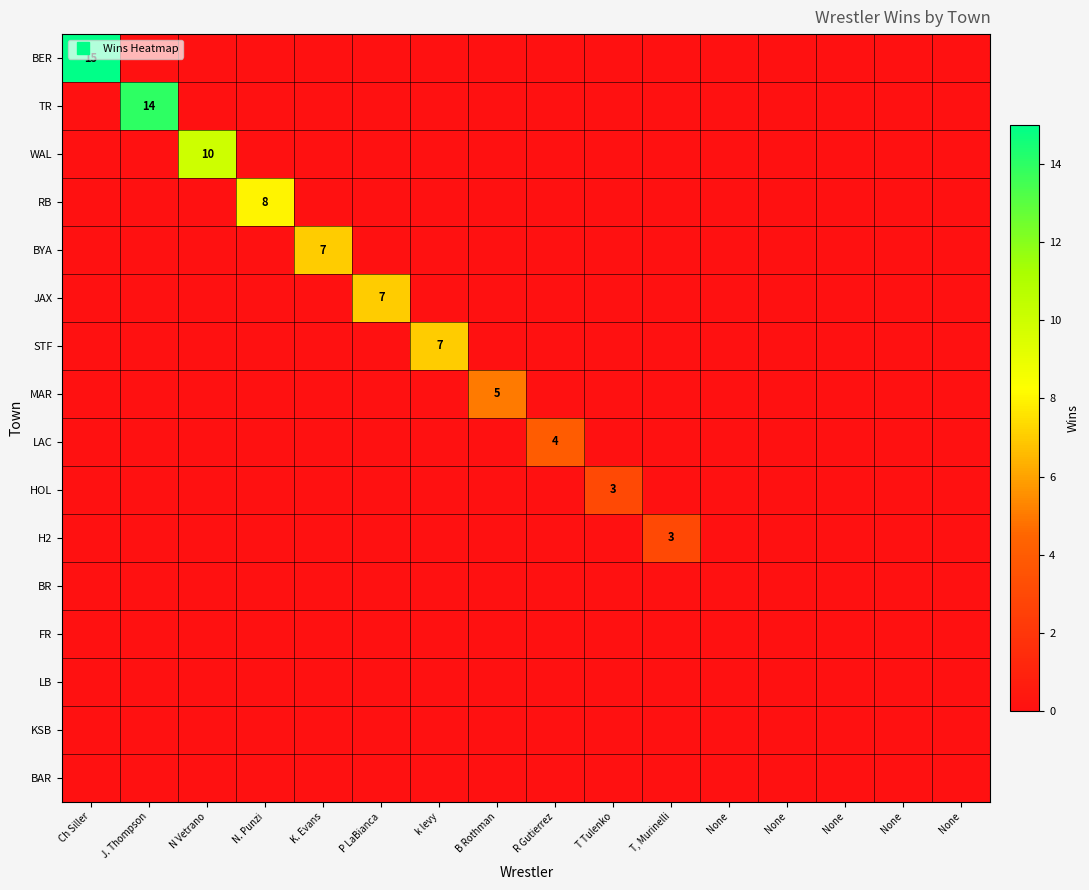

True or false: TR has a value of -5 at None.

False